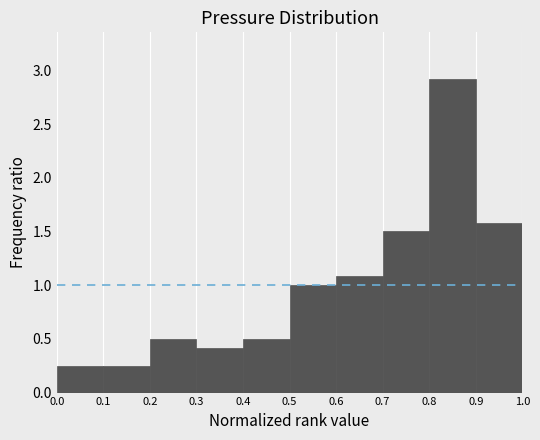

How tall is the bar that spans 0.1 to 0.2 on the x-axis? The values are not printed on the chart, so give them approximately, as read against the axis.

0.25